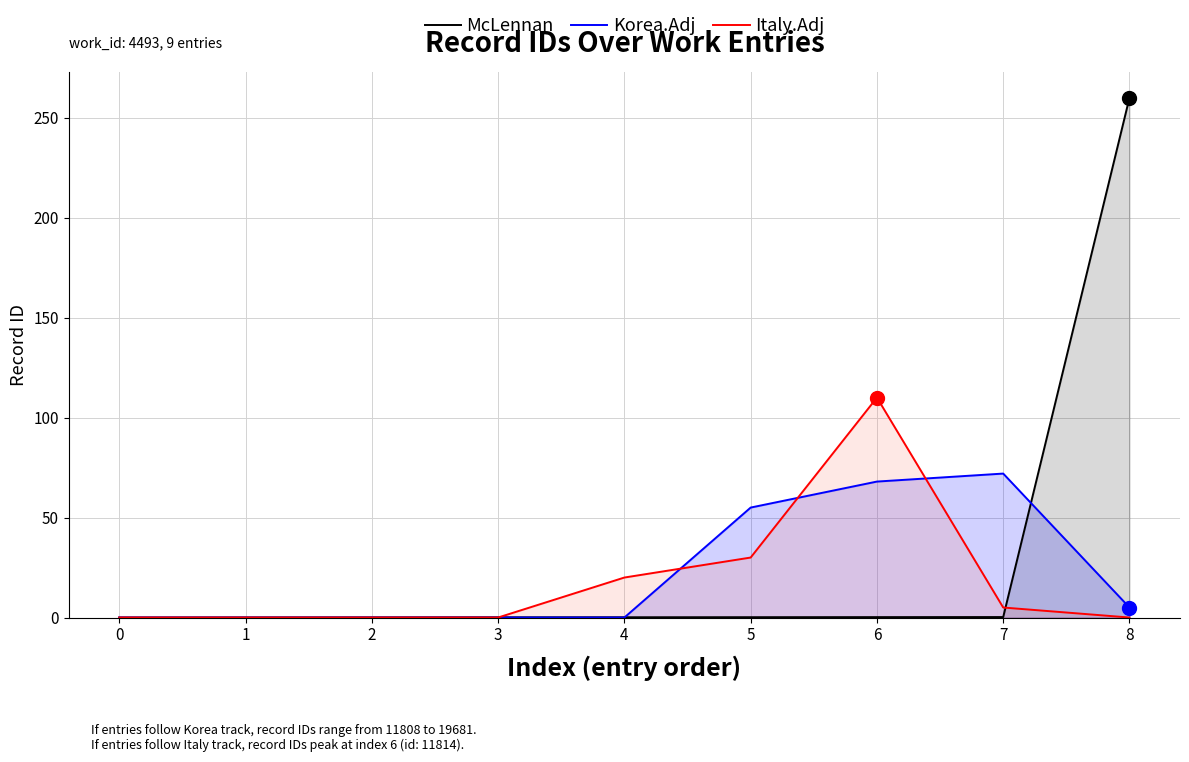

What is the difference between the McLennan values at 5 and 8?

259.8